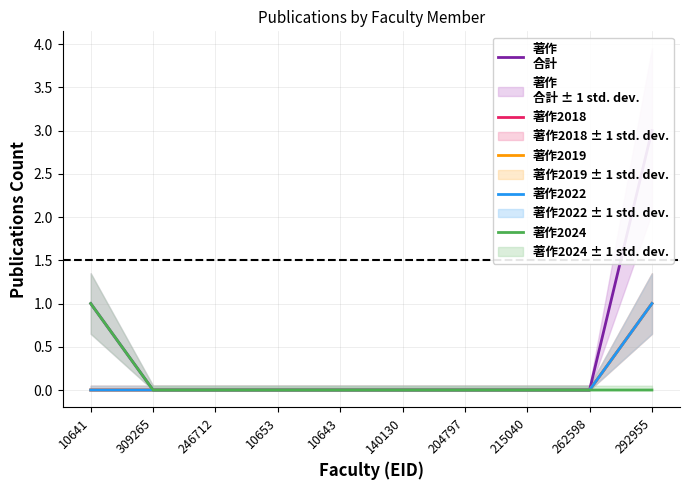

True or false: 著作2024 has more than 0 points higher than both neighbors.

False